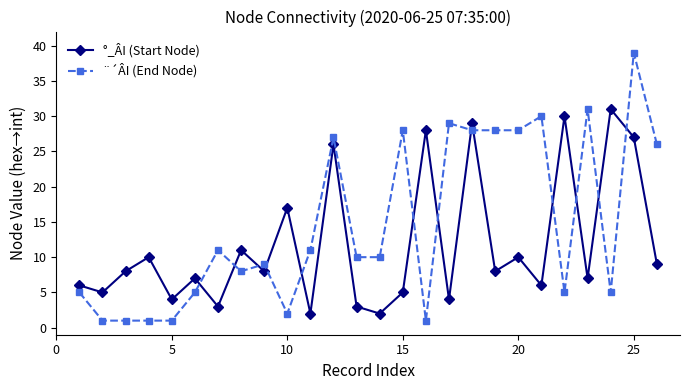

True or false: ¨´ÂI (End Node) has more than 2 interior local peaks.

True